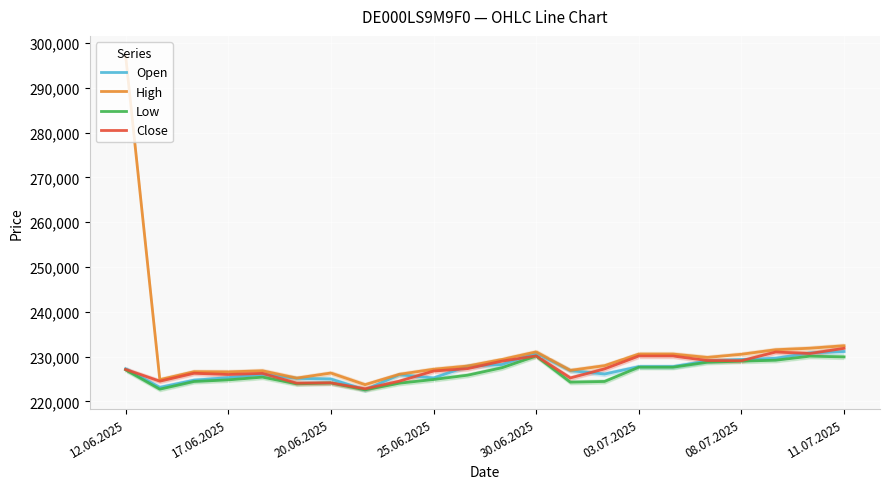

The Low series shows 227062 at 12.06.2025. True or false?

True